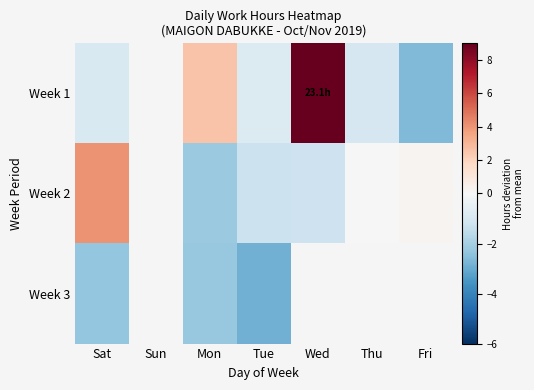

Which label corresponds to the smallest value in the chart?

Tue